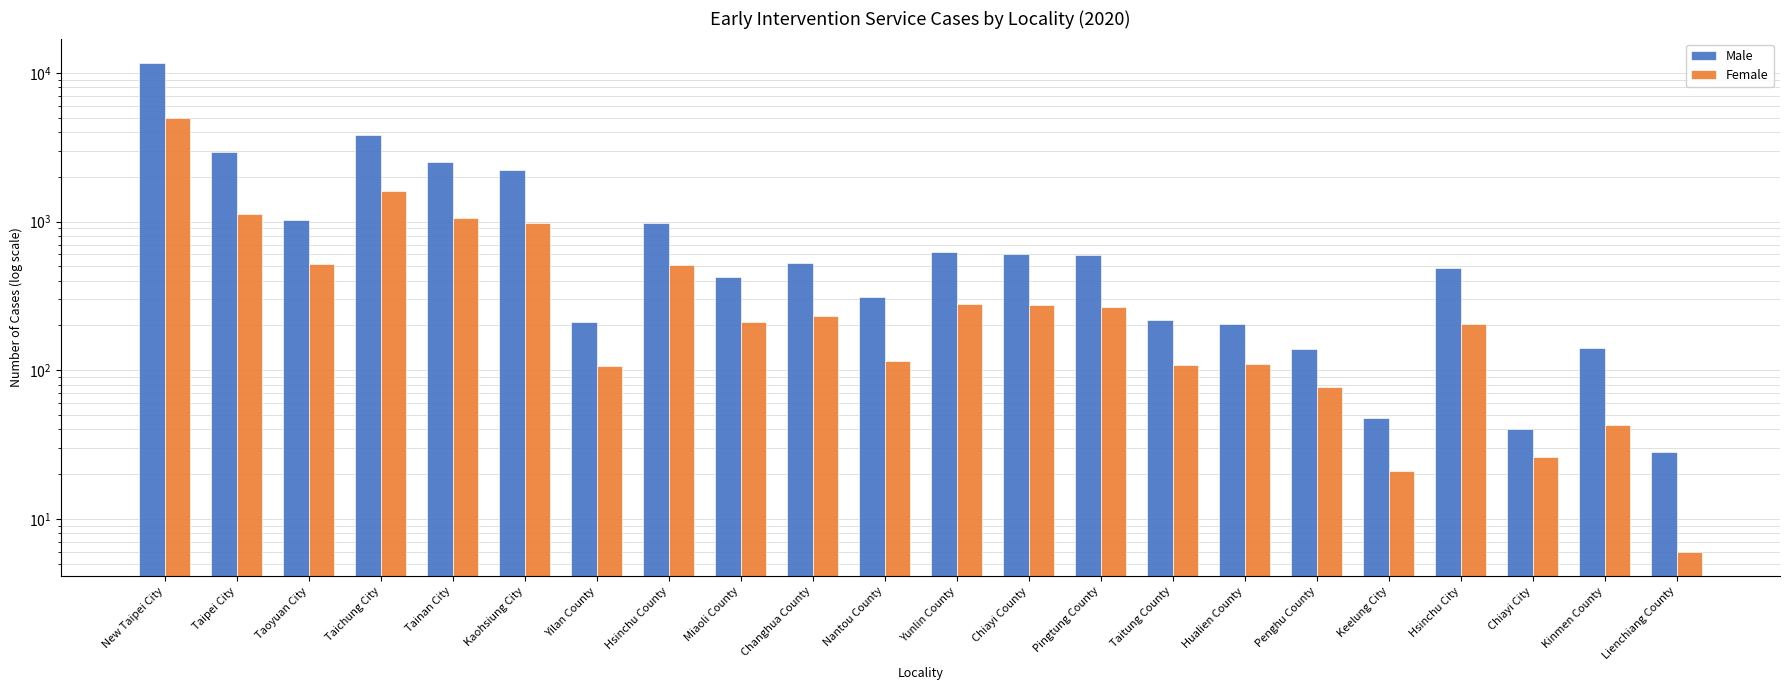

What is the label of the 21st bar from the right?

Taipei City